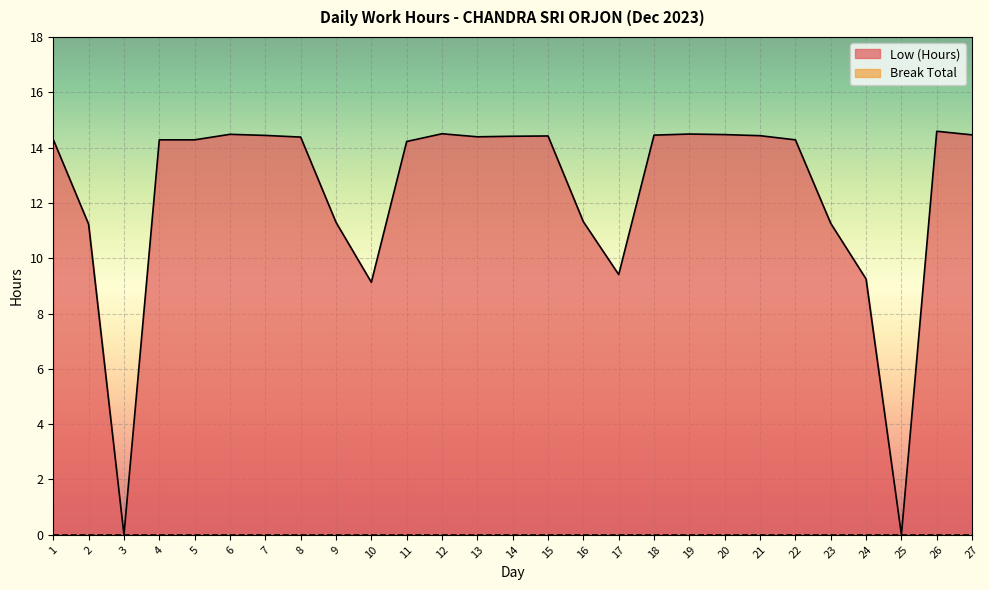

Reading left to right, extract all data points from this chart.

14.3	11.2	0.0	14.3	14.3	14.5	14.4	14.4	11.3	9.1	14.2	14.5	14.4	14.4	14.4	11.3	9.4	14.4	14.5	14.5	14.4	14.3	11.3	9.2	0.0	14.6	14.5